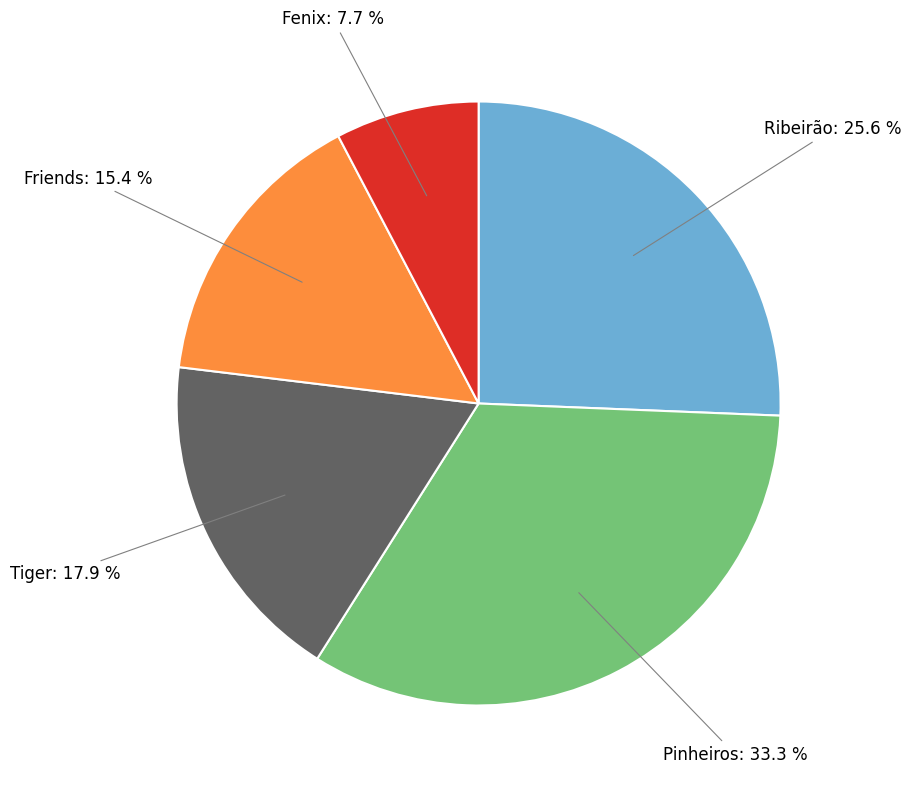

The Friends slice represents 22% of the pie. True or false?

False